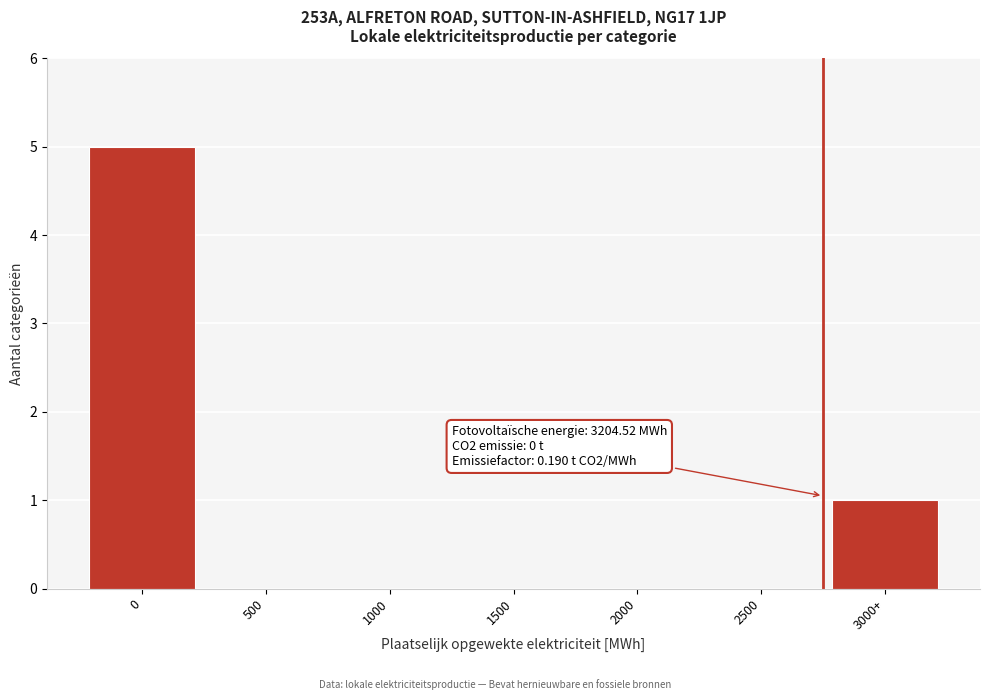

Reading right to left, list all the values displayed in this chart.

3000+=1	2500=0	2000=0	1500=0	1000=0	500=0	0=5